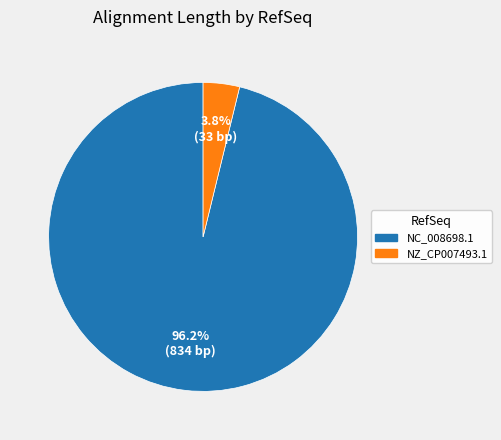

Does NC_008698.1 represent more than half of the total?

Yes